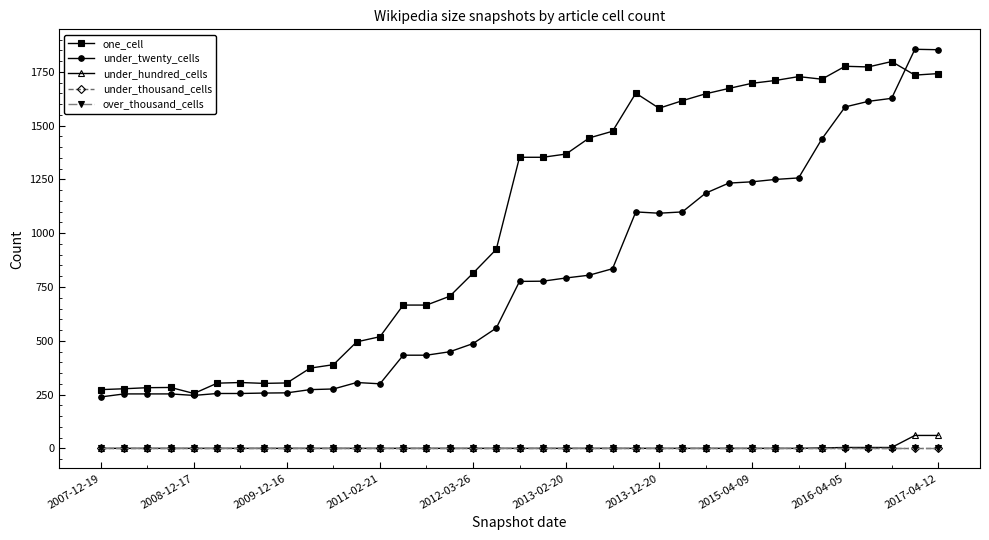

Is this an area chart (filled region under the line)?

No